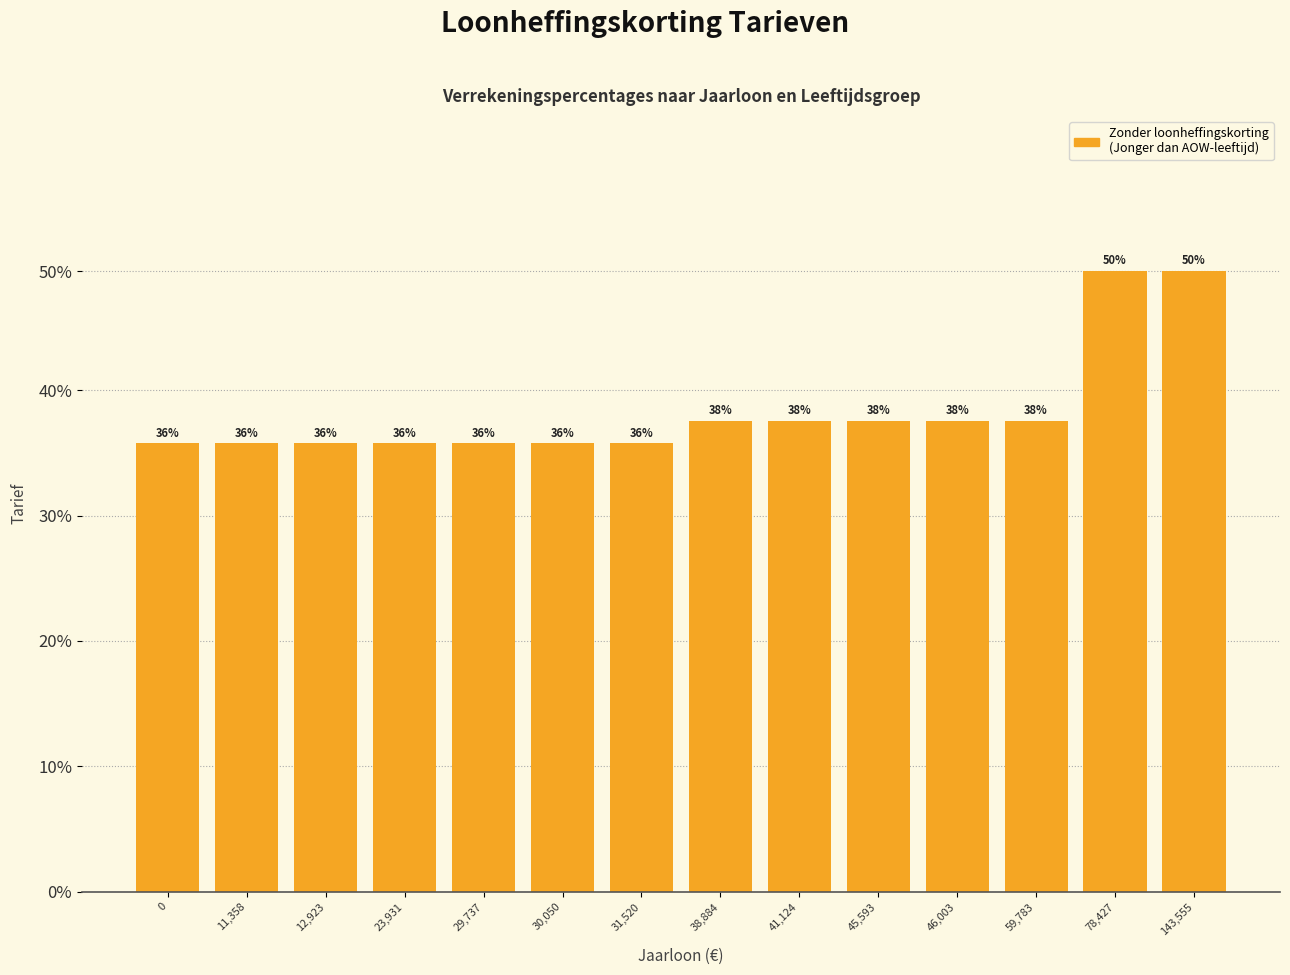

Reading left to right, transcribe all the data shown in this chart.

0=0.4	11,358=0.4	12,923=0.4	23,931=0.4	29,737=0.4	30,050=0.4	31,520=0.4	38,884=0.4	41,124=0.4	45,593=0.4	46,003=0.4	59,783=0.4	78,427=0.5	143,555=0.5